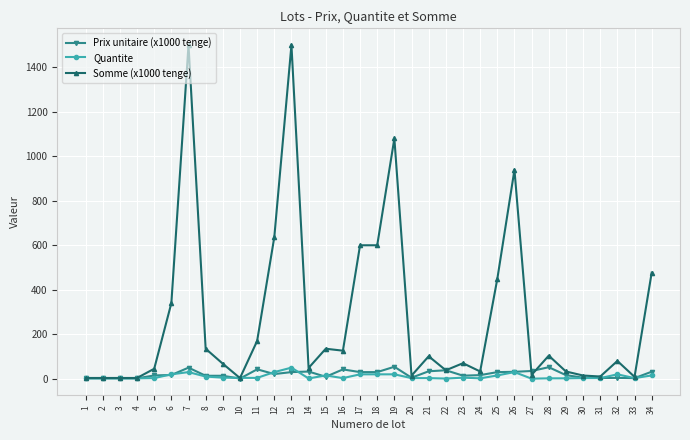

Which series has the largest range (max minus min)?

Somme (x1000 tenge)